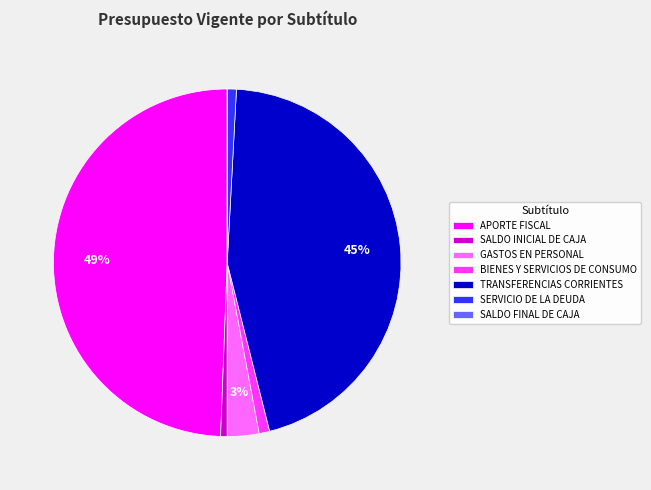

What is the largest slice in the pie chart?

APORTE FISCAL